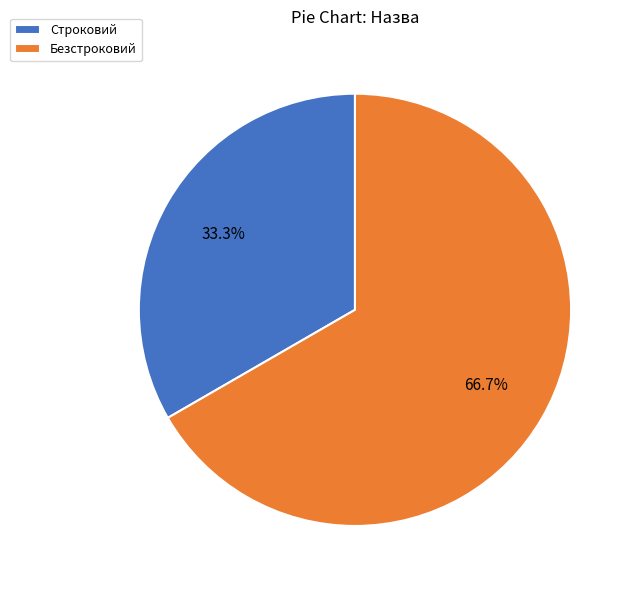

What is the smallest slice in the pie chart?

Строковий